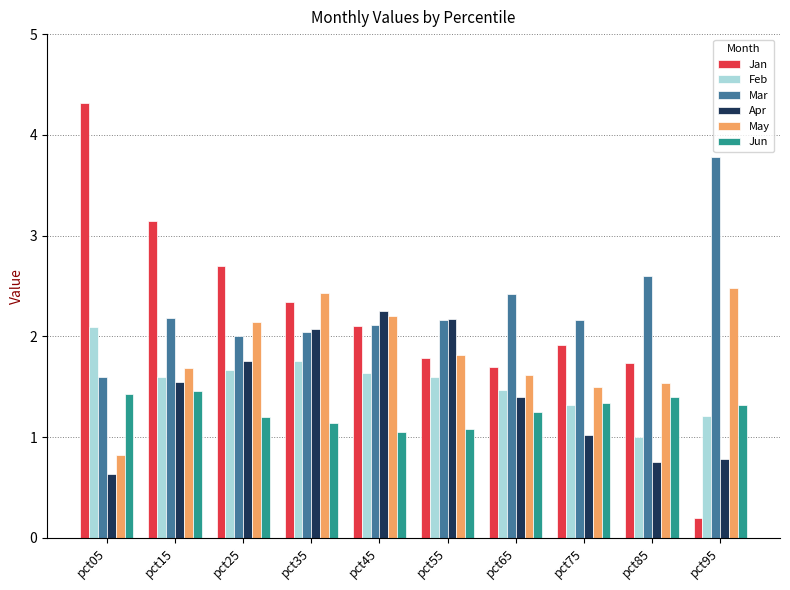

Which series has the widest spread of values?

Jan